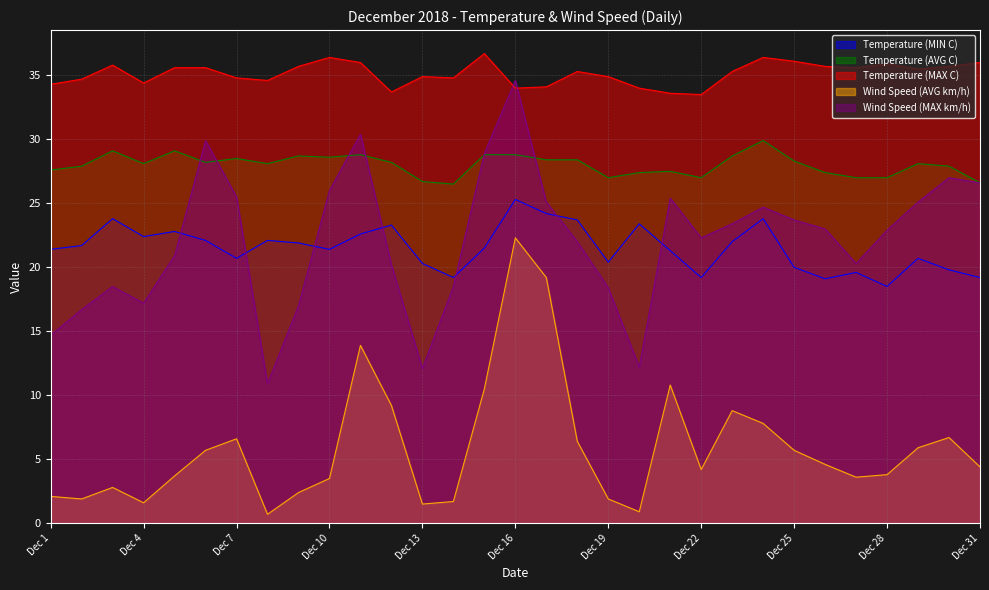

Does the chart have visible grid lines?

Yes